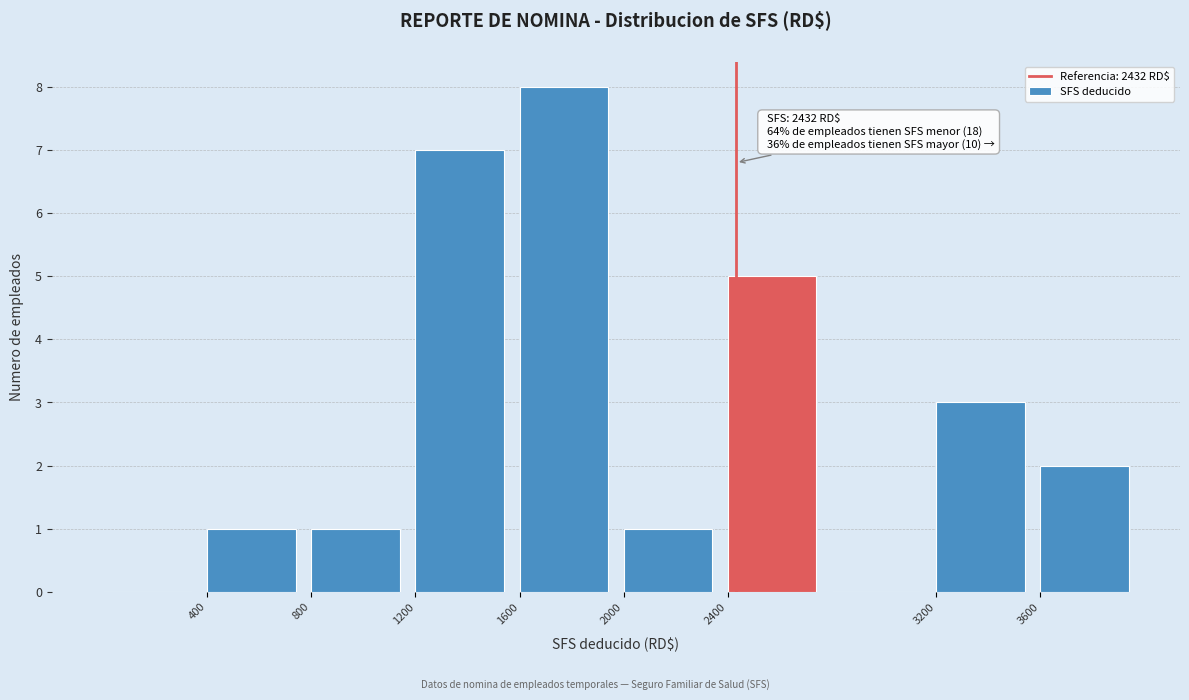

Which range on the x-axis has the tallest bar?

1600 to 2000